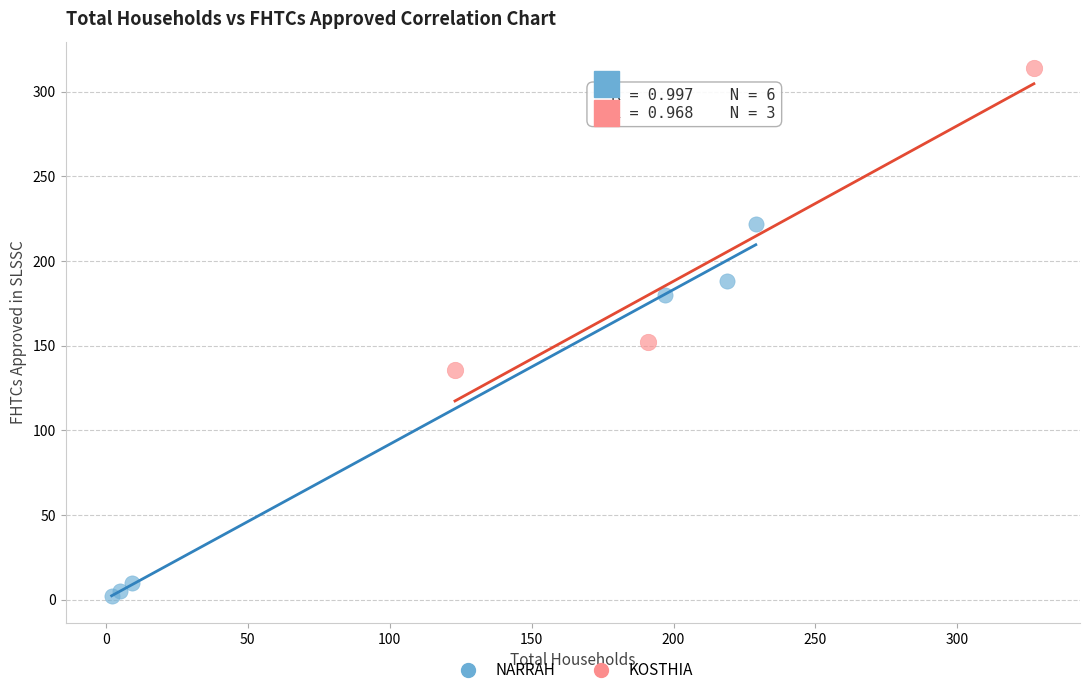

Which series reaches the maximum Y coordinate?

KOSTHIA